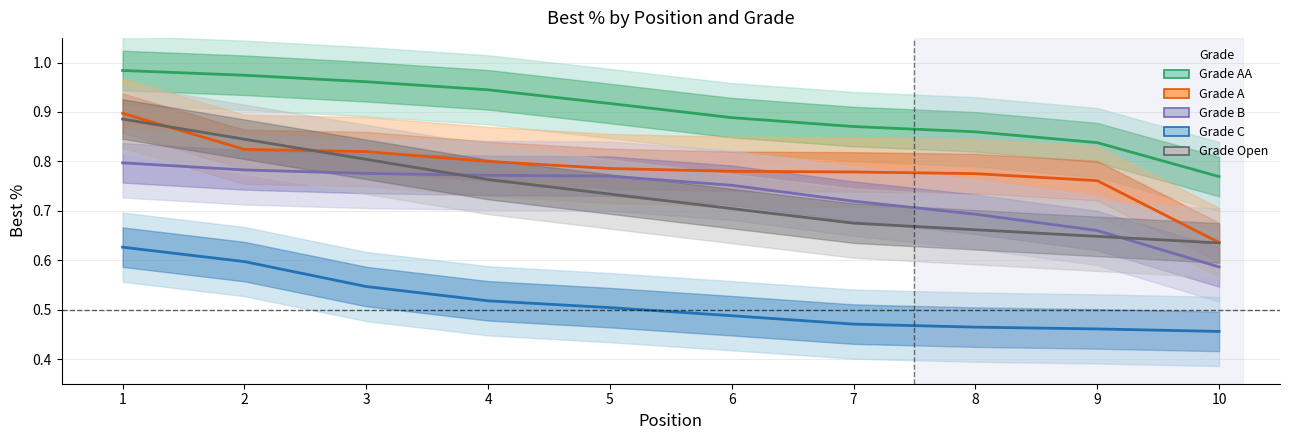

At which category is the sum across all series the highest?

1